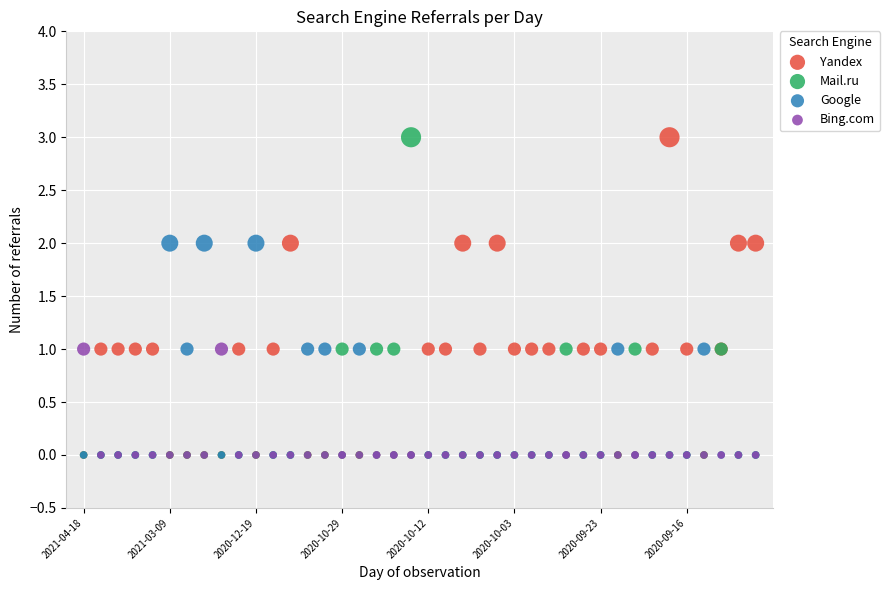

What are all the series names shown in the legend?

Yandex, Mail.ru, Google, Bing.com